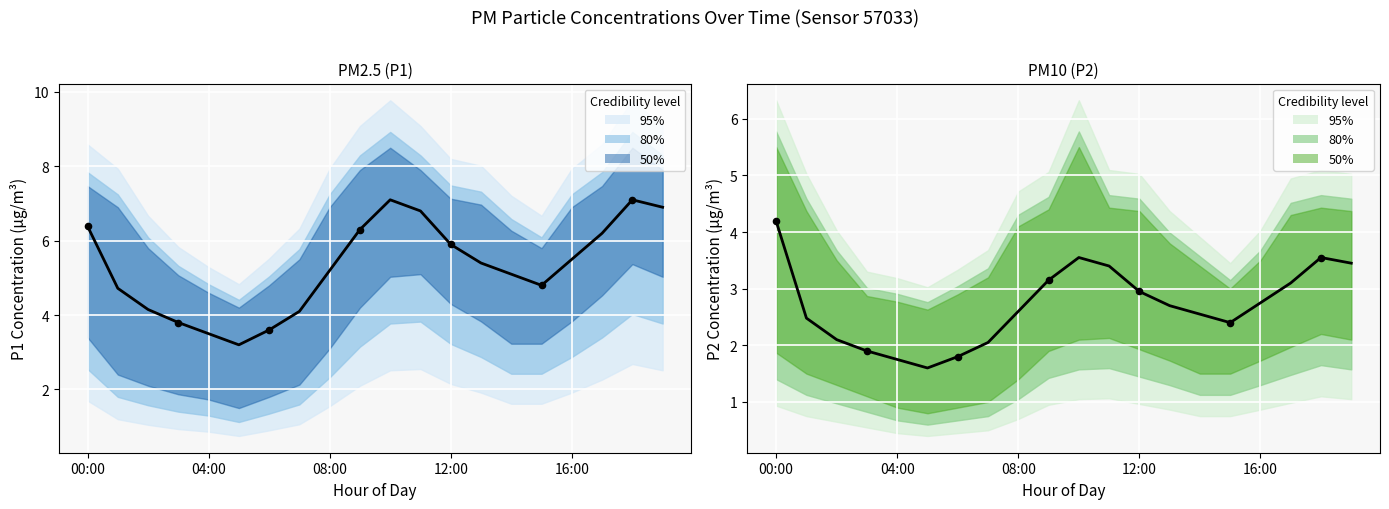

At how many categories does at least one series exceed 3?

20